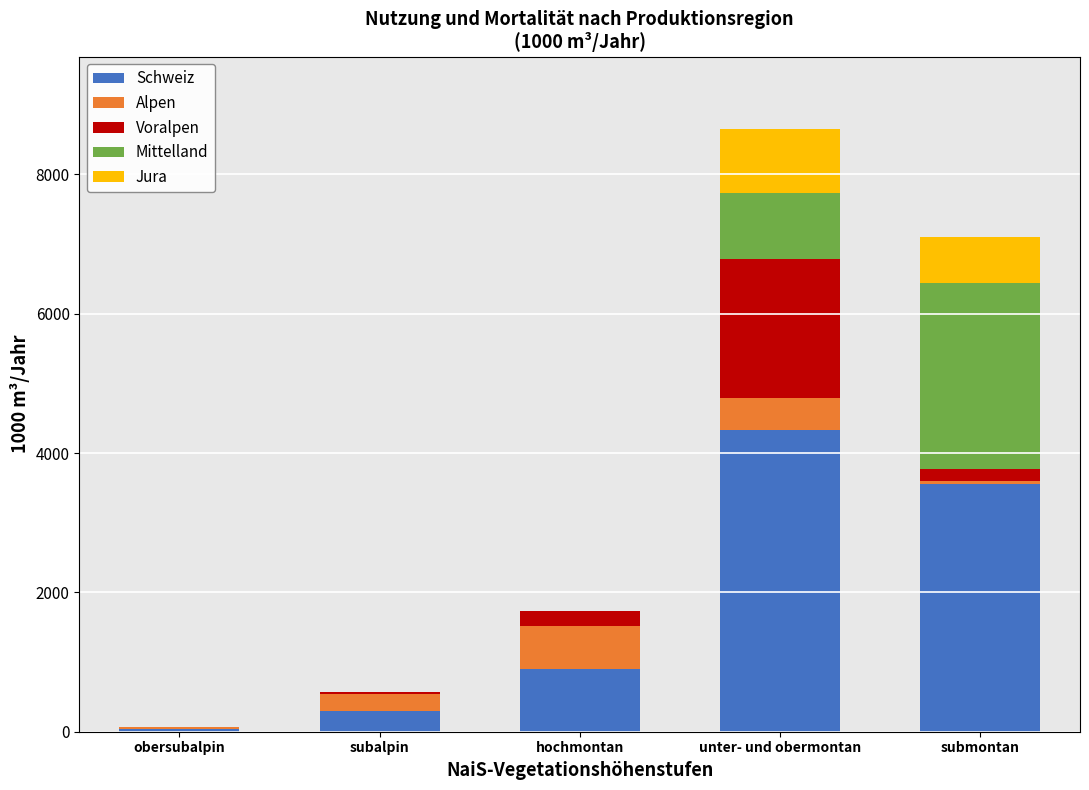

How many series are shown in this chart?

5